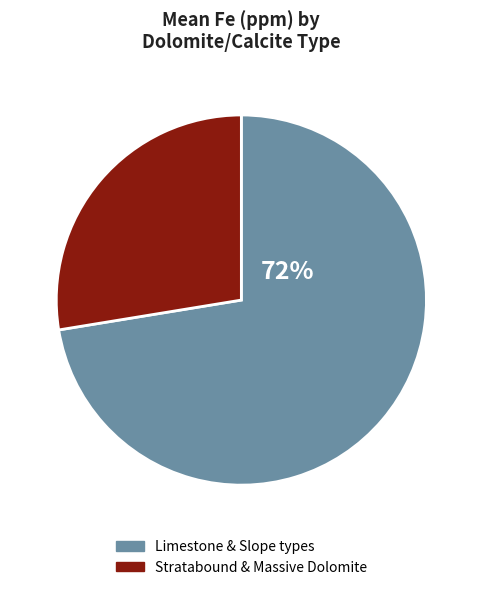

To the nearest percent, what is the average slice percentage?

50%